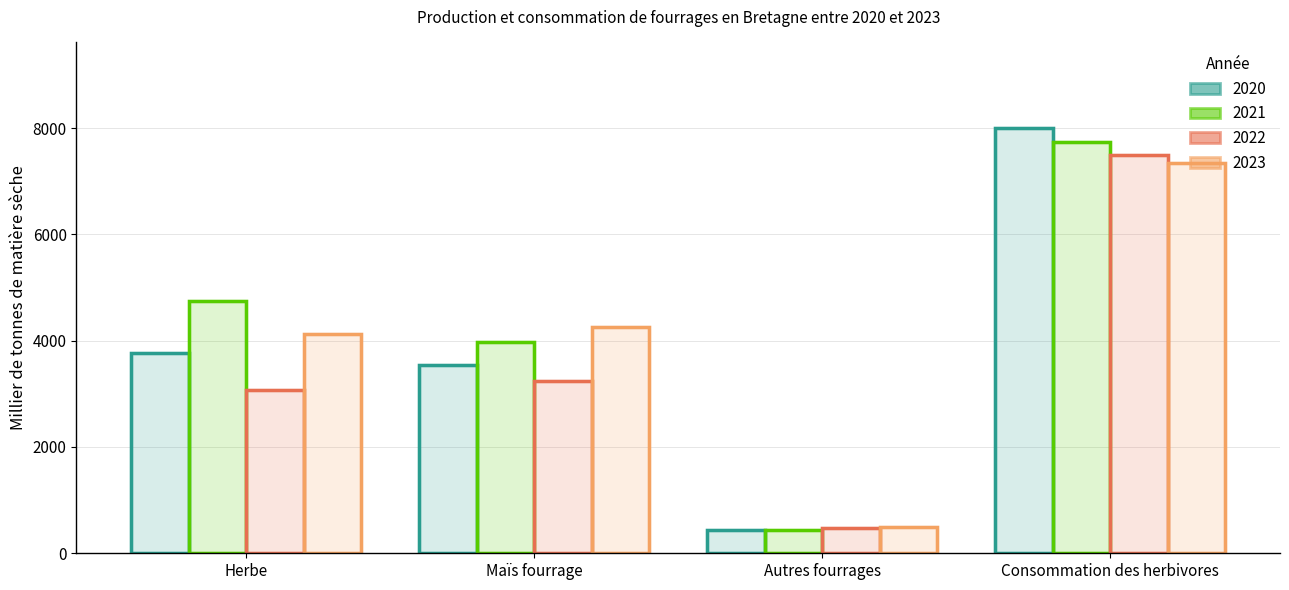

What is the sum of all 2020 values?

15754.5